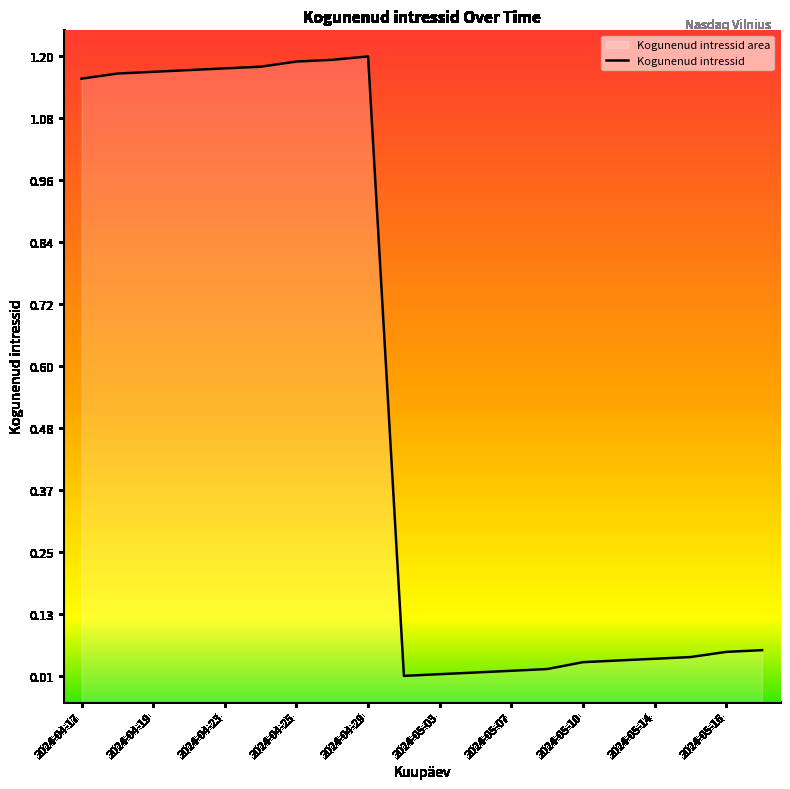

List the labels in order of value, largest first.

2024-04-29, 2024-04-26, 2024-04-25, 2024-04-24, 2024-04-23, 2024-04-22, 2024-04-19, 2024-04-18, 2024-04-17, 2024-05-17, 2024-05-16, 2024-05-15, 2024-05-14, 2024-05-13, 2024-05-10, 2024-05-08, 2024-05-07, 2024-05-06, 2024-05-03, 2024-05-02